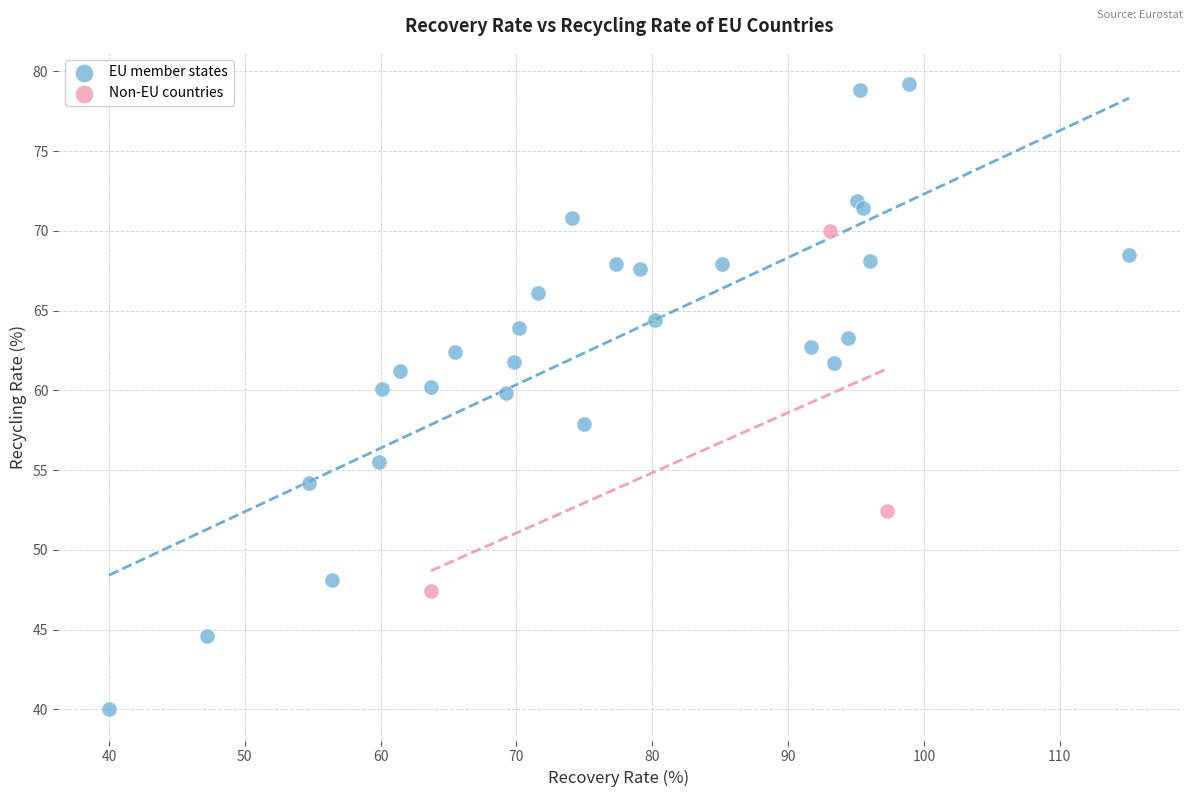

Which series has the widest spread of Y values?

EU member states